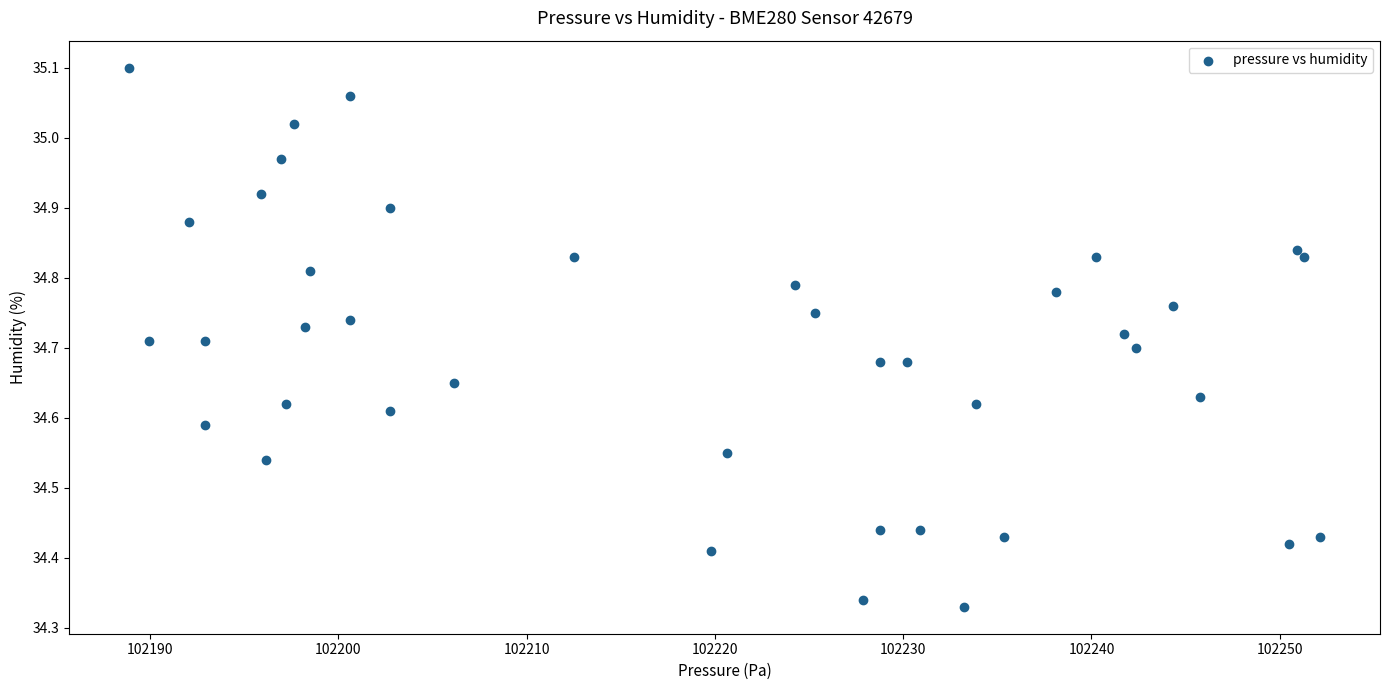

What is the range of X values (max minus min)?

63.3